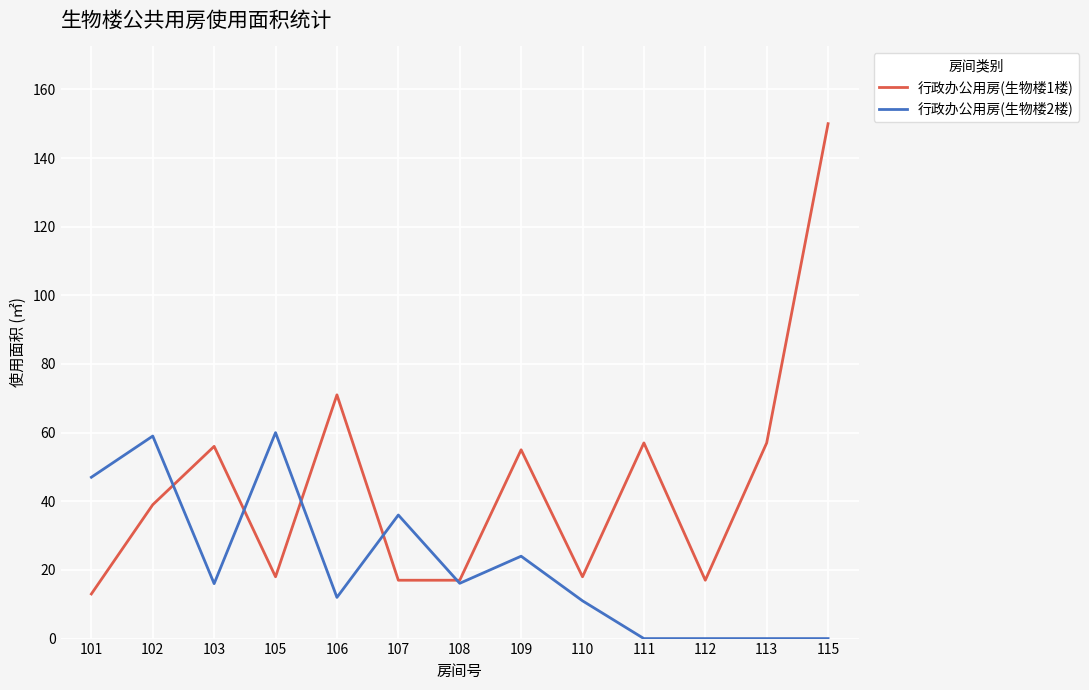

List the series in order of their peak value, highest first.

行政办公用房(生物楼1楼), 行政办公用房(生物楼2楼)